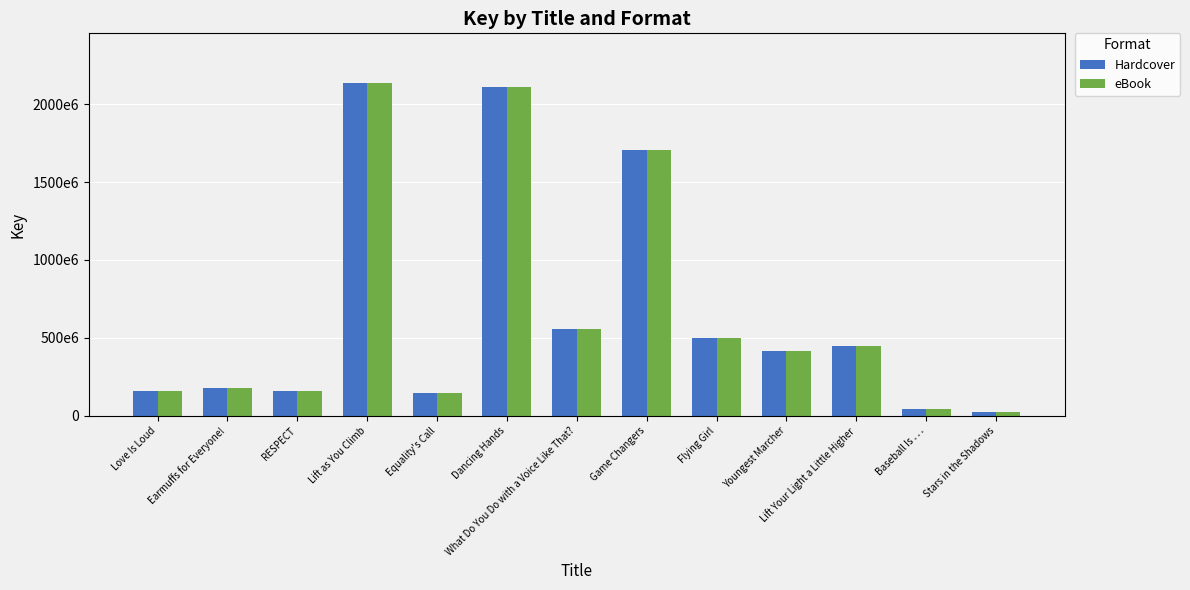

The value of Hardcover at Love Is Loud is 157767755. True or false?

True